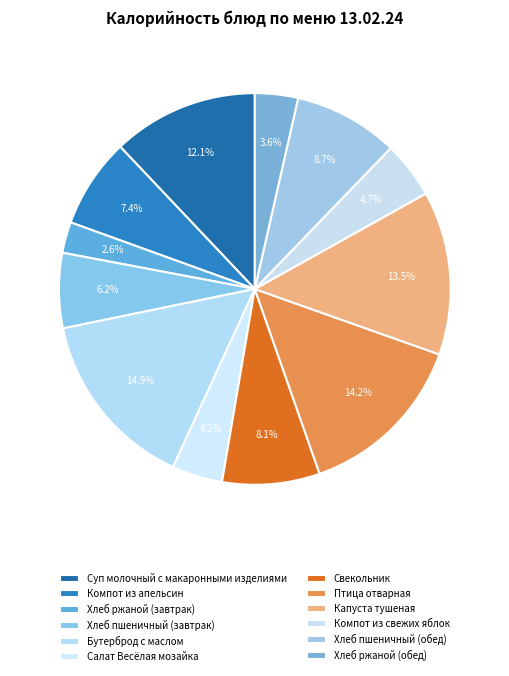

How many segments does this pie chart have?

12